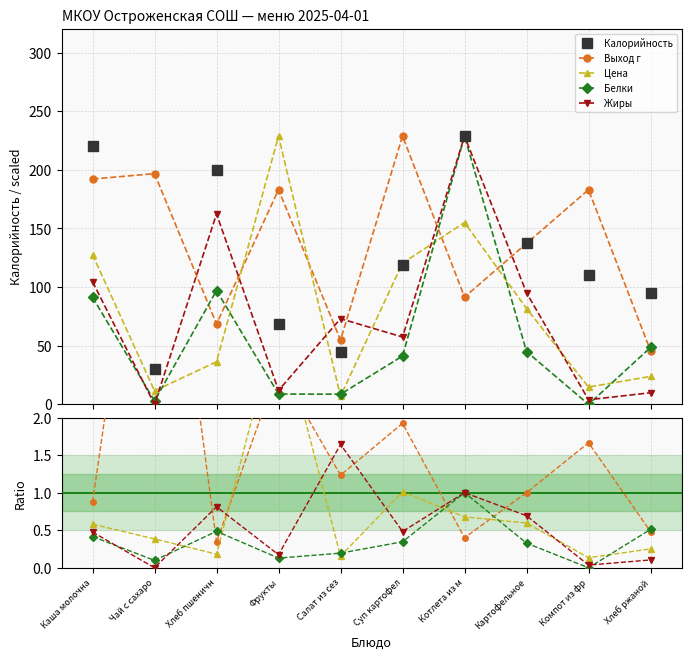

Which series changed the most between Хлеб пшеничн and Картофельное?

Калорийность